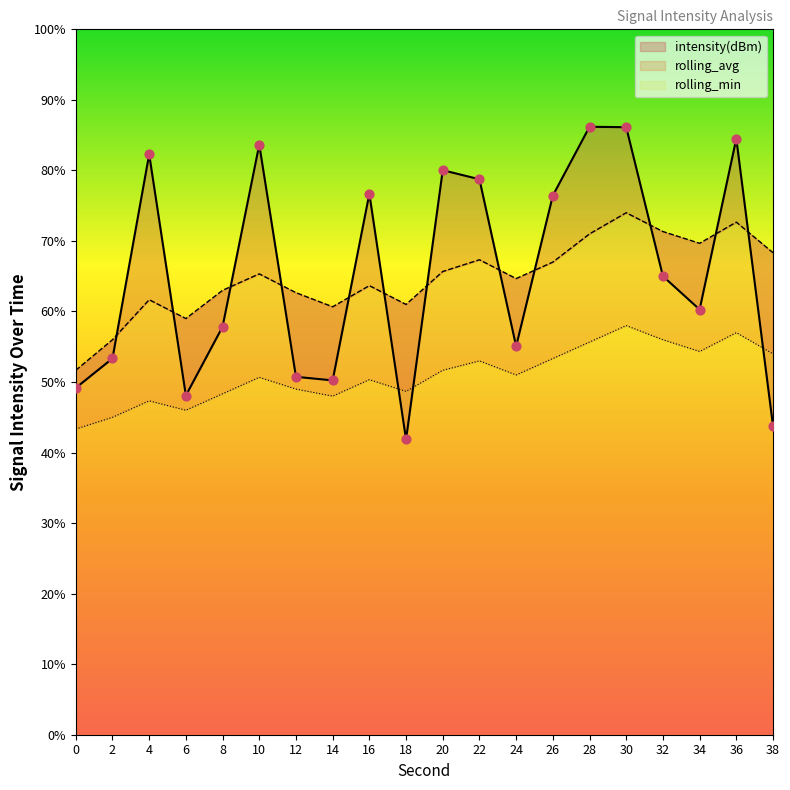

Which series contains the lowest Y value?

intensity(dBm)